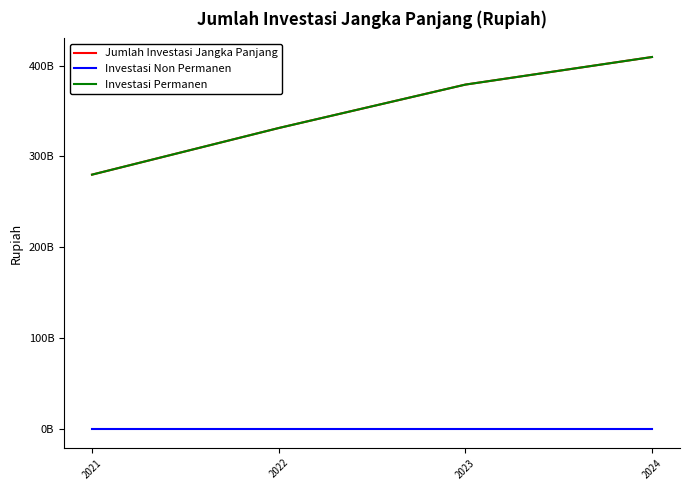

Does the chart have visible grid lines?

No